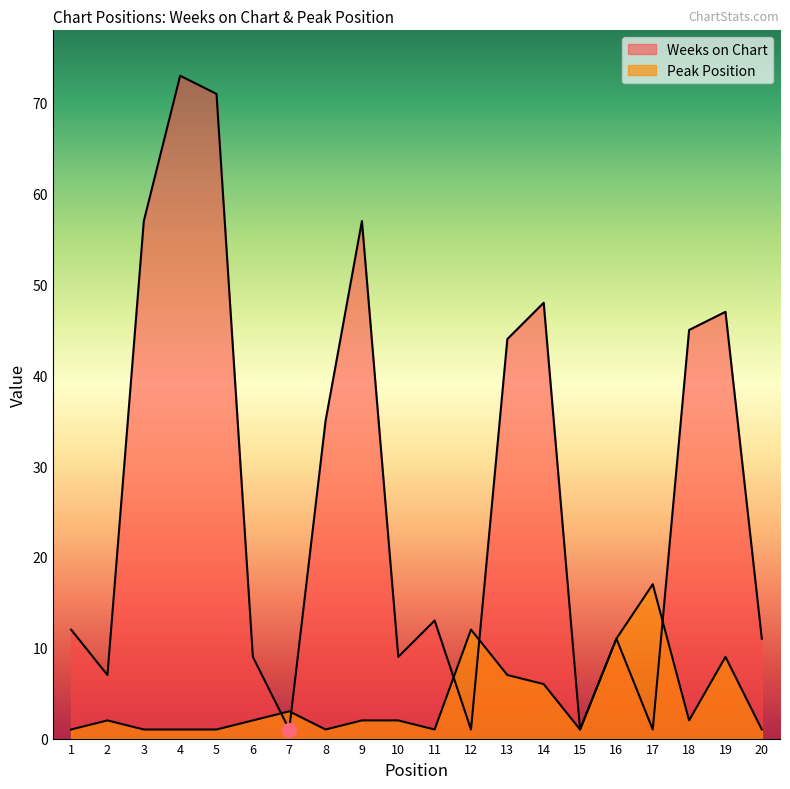

What is the difference between the second highest and minimum values in the Peak Position series?

11